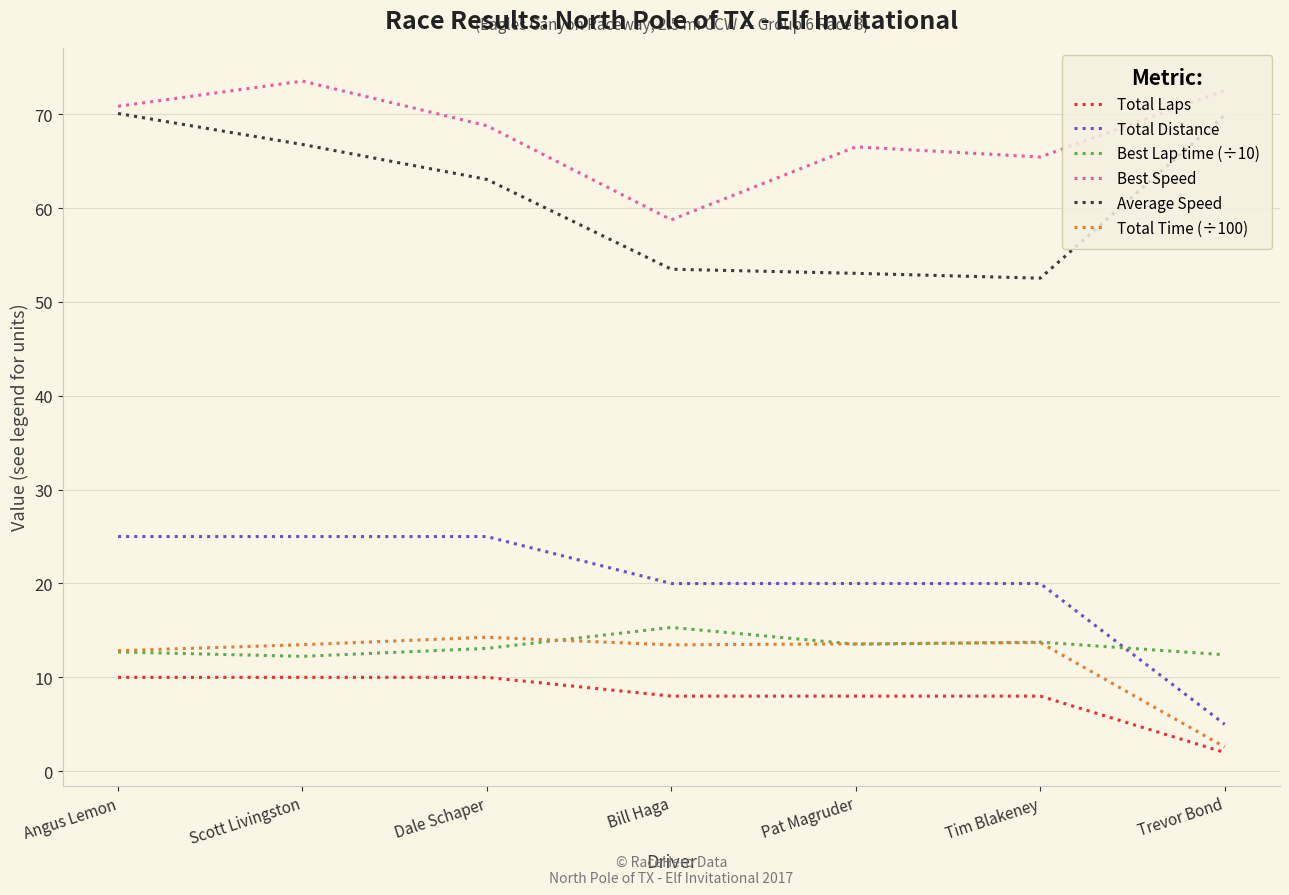

True or false: Average Speed has a value of 16.3 at Scott Livingston.

False